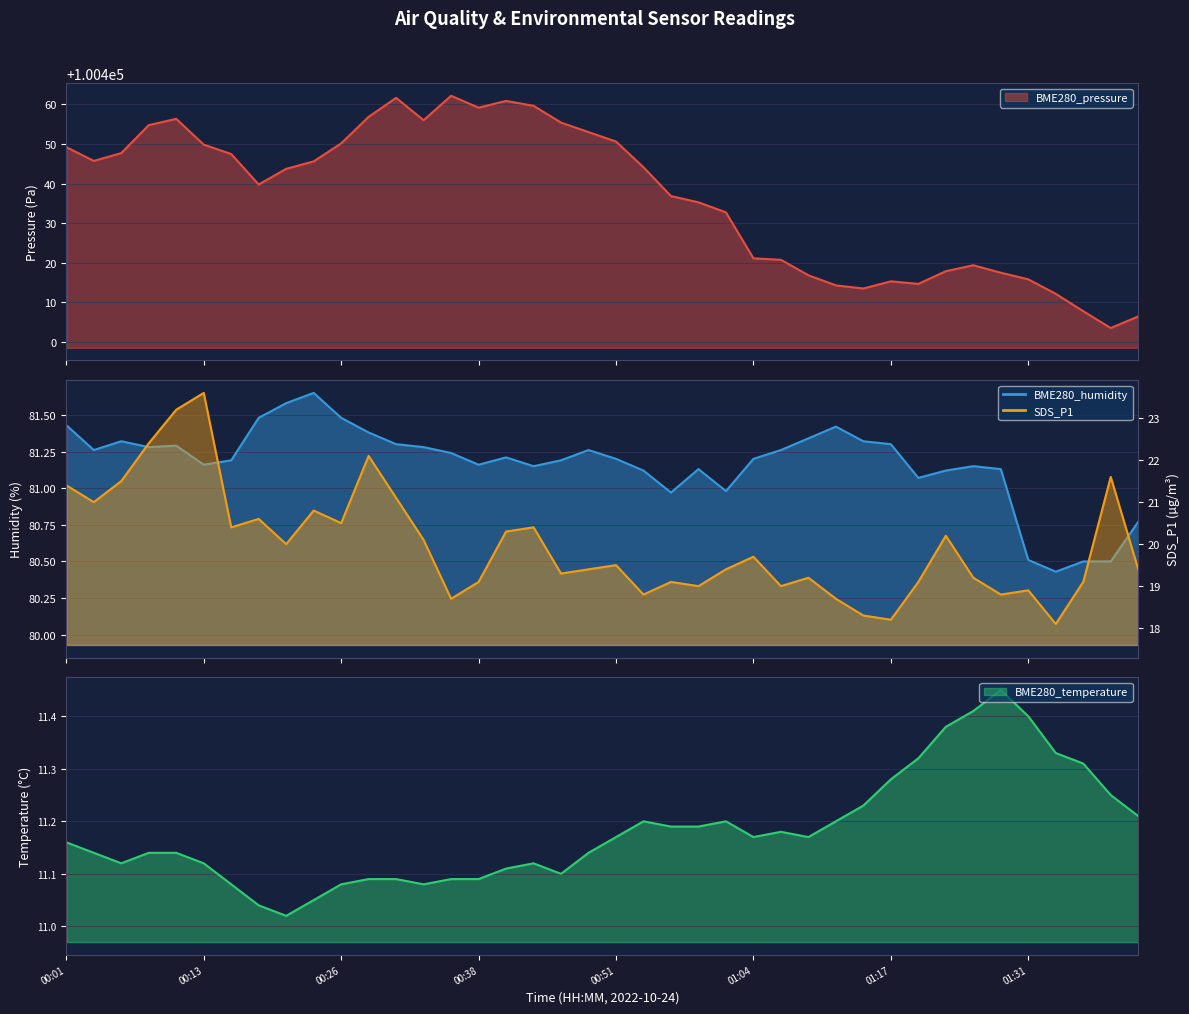

Reading right to left, transcribe all the data shown in this chart.

BME280_pressure: 01:42=100406.4	01:39=100403.5	01:37=100407.7	01:34=100412.1	01:31=100415.8	01:28=100417.5	01:25=100419.4	01:23=100417.9	01:20=100414.6	01:17=100415.3	01:14=100413.5	01:12=100414.3	01:09=100416.8	01:06=100420.7	01:04=100421.1	01:01=100432.7	00:59=100435.3	00:56=100436.8	00:54=100444.1	00:51=100450.6	00:48=100453.0	00:46=100455.4	00:43=100459.7	00:41=100460.9	00:38=100459.2	00:36=100462.2	00:33=100456.0	00:31=100461.7	00:28=100456.9	00:26=100450.2	00:23=100445.6	00:21=100443.7	00:18=100439.8	00:16=100447.5	00:13=100449.9	00:11=100456.4	00:08=100454.8	00:06=100447.7	00:03=100445.7	00:01=100449.2
BME280_humidity: 01:42=80.8	01:39=80.5	01:37=80.5	01:34=80.4	01:31=80.5	01:28=81.1	01:25=81.2	01:23=81.1	01:20=81.1	01:17=81.3	01:14=81.3	01:12=81.4	01:09=81.3	01:06=81.3	01:04=81.2	01:01=81.0	00:59=81.1	00:56=81.0	00:54=81.1	00:51=81.2	00:48=81.3	00:46=81.2	00:43=81.2	00:41=81.2	00:38=81.2	00:36=81.2	00:33=81.3	00:31=81.3	00:28=81.4	00:26=81.5	00:23=81.7	00:21=81.6	00:18=81.5	00:16=81.2	00:13=81.2	00:11=81.3	00:08=81.3	00:06=81.3	00:03=81.3	00:01=81.4
BME280_temperature: 01:42=11.2	01:39=11.2	01:37=11.3	01:34=11.3	01:31=11.4	01:28=11.4	01:25=11.4	01:23=11.4	01:20=11.3	01:17=11.3	01:14=11.2	01:12=11.2	01:09=11.2	01:06=11.2	01:04=11.2	01:01=11.2	00:59=11.2	00:56=11.2	00:54=11.2	00:51=11.2	00:48=11.1	00:46=11.1	00:43=11.1	00:41=11.1	00:38=11.1	00:36=11.1	00:33=11.1	00:31=11.1	00:28=11.1	00:26=11.1	00:23=11.1	00:21=11.0	00:18=11.0	00:16=11.1	00:13=11.1	00:11=11.1	00:08=11.1	00:06=11.1	00:03=11.1	00:01=11.2
SDS_P1: 01:42=19.4	01:39=21.6	01:37=19.1	01:34=18.1	01:31=18.9	01:28=18.8	01:25=19.2	01:23=20.2	01:20=19.1	01:17=18.2	01:14=18.3	01:12=18.7	01:09=19.2	01:06=19.0	01:04=19.7	01:01=19.4	00:59=19.0	00:56=19.1	00:54=18.8	00:51=19.5	00:48=19.4	00:46=19.3	00:43=20.4	00:41=20.3	00:38=19.1	00:36=18.7	00:33=20.1	00:31=21.1	00:28=22.1	00:26=20.5	00:23=20.8	00:21=20.0	00:18=20.6	00:16=20.4	00:13=23.6	00:11=23.2	00:08=22.4	00:06=21.5	00:03=21.0	00:01=21.4